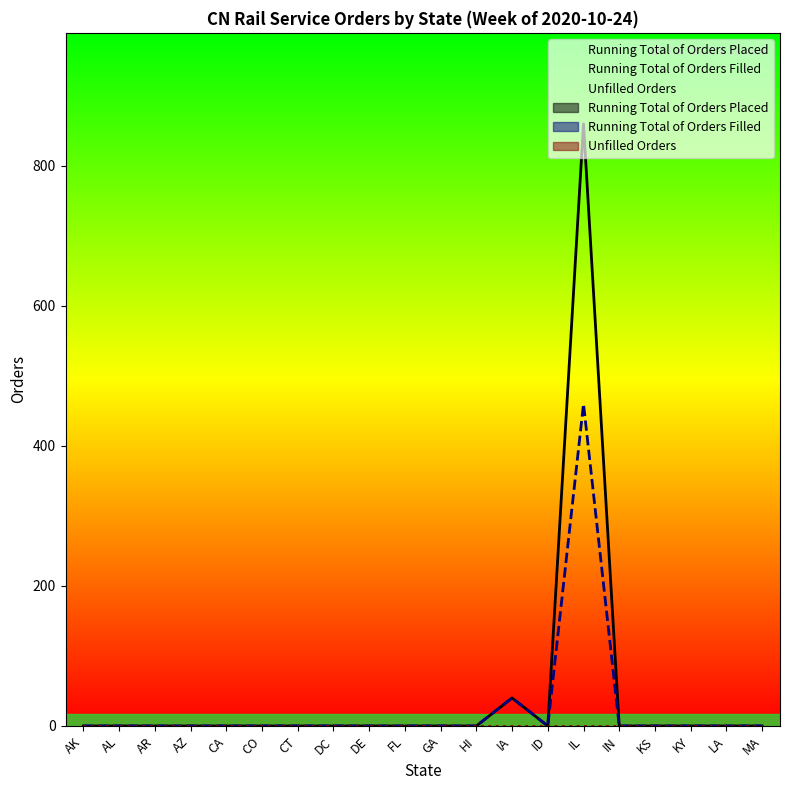

Which series has the widest spread of values?

Running Total of Orders Placed